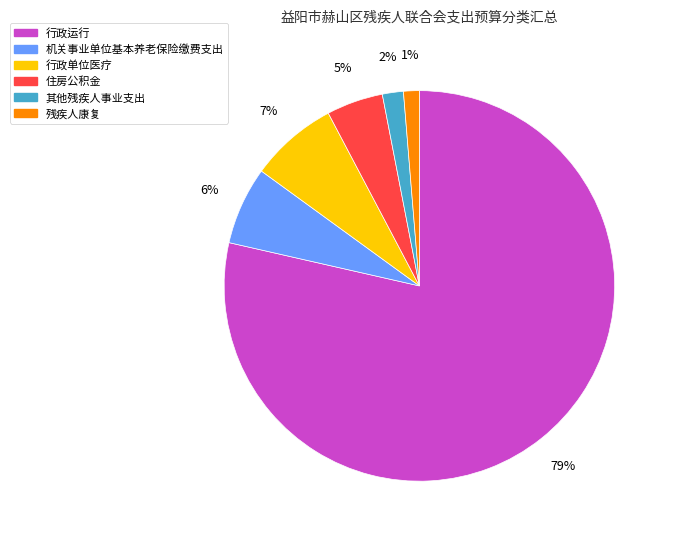

What is the largest slice in the pie chart?

行政运行